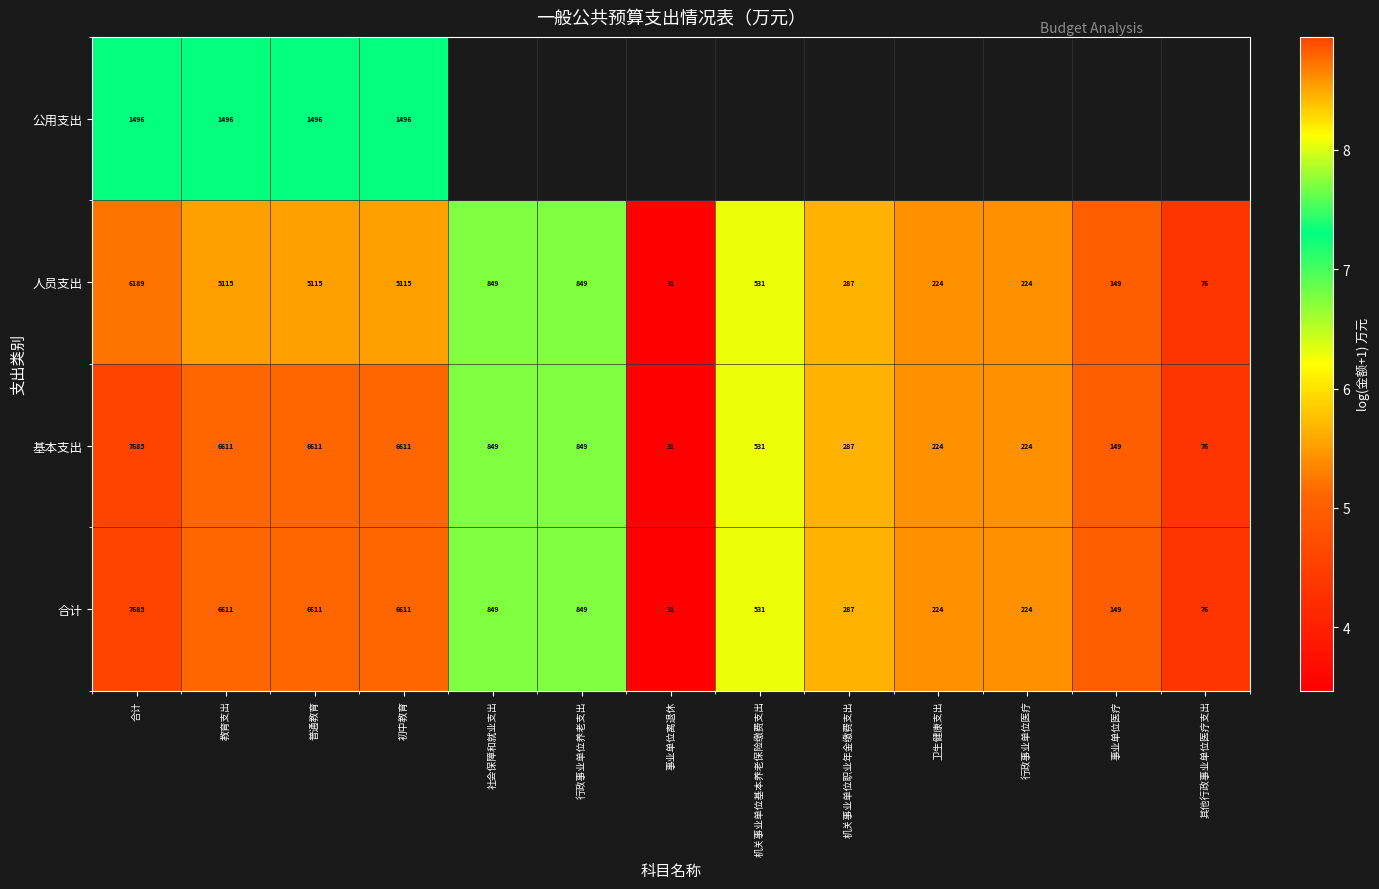

Is the value of 人员支出 at 卫生健康支出 greater than the value of 基本支出 at 教育支出?

No